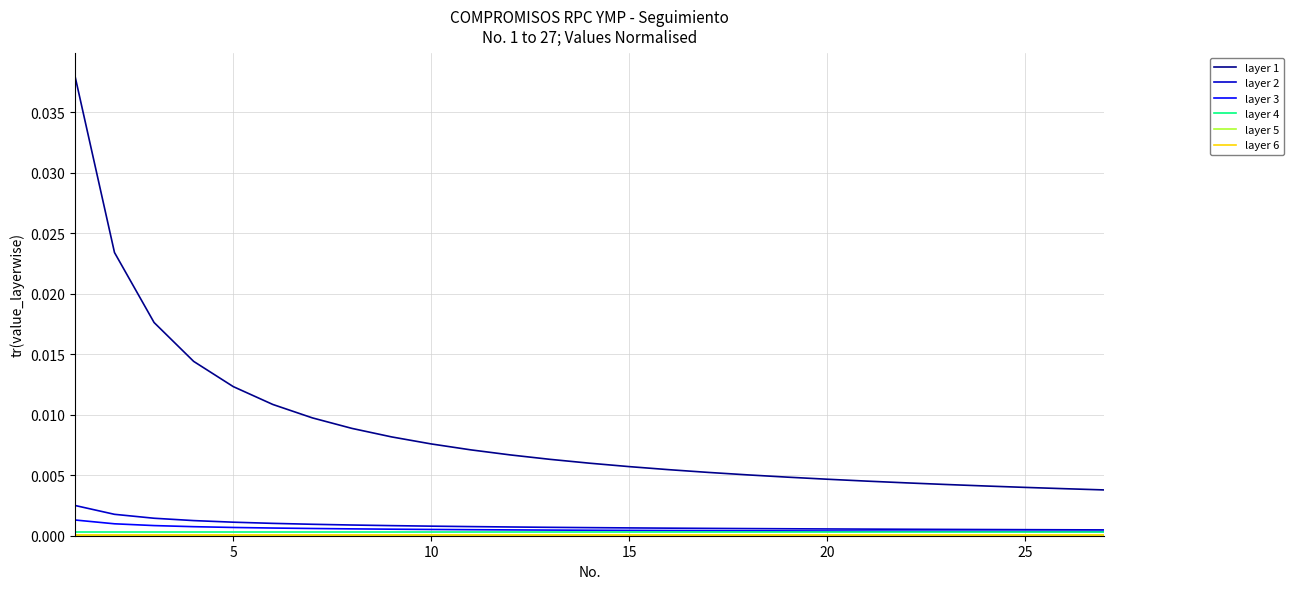

Which series has the largest total across all categories?

layer 1